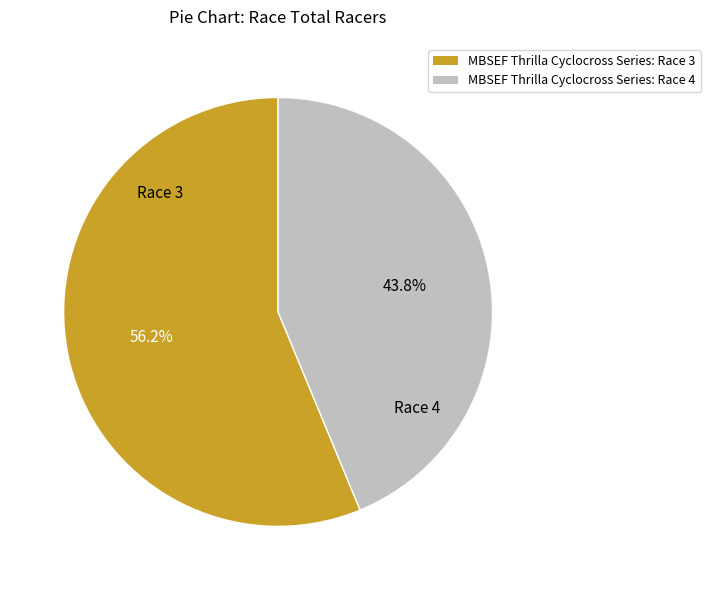

To the nearest percent, what is the average slice percentage?

50%